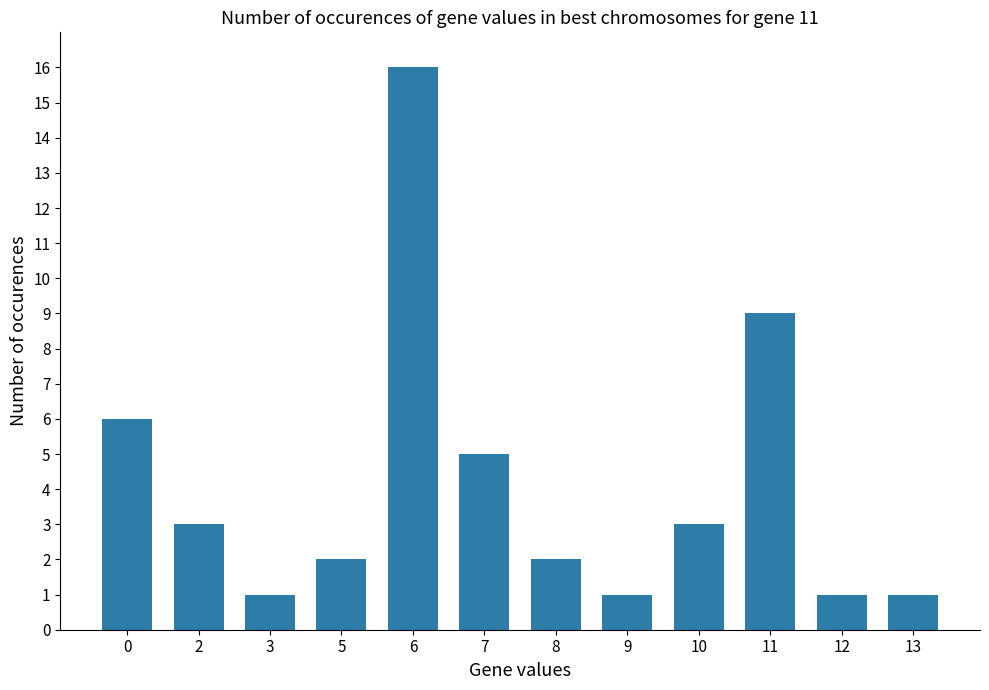

What is the change in value from 5 to 10?

+1